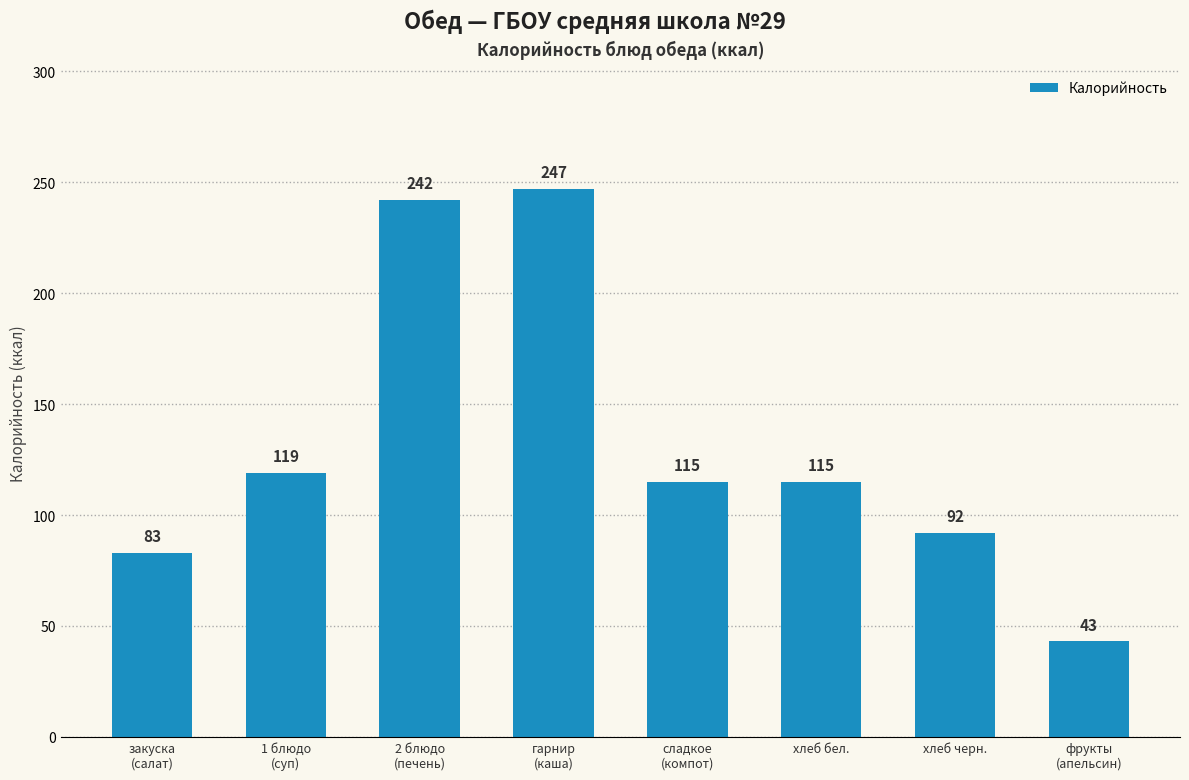

Count the number of data series in this chart.

1